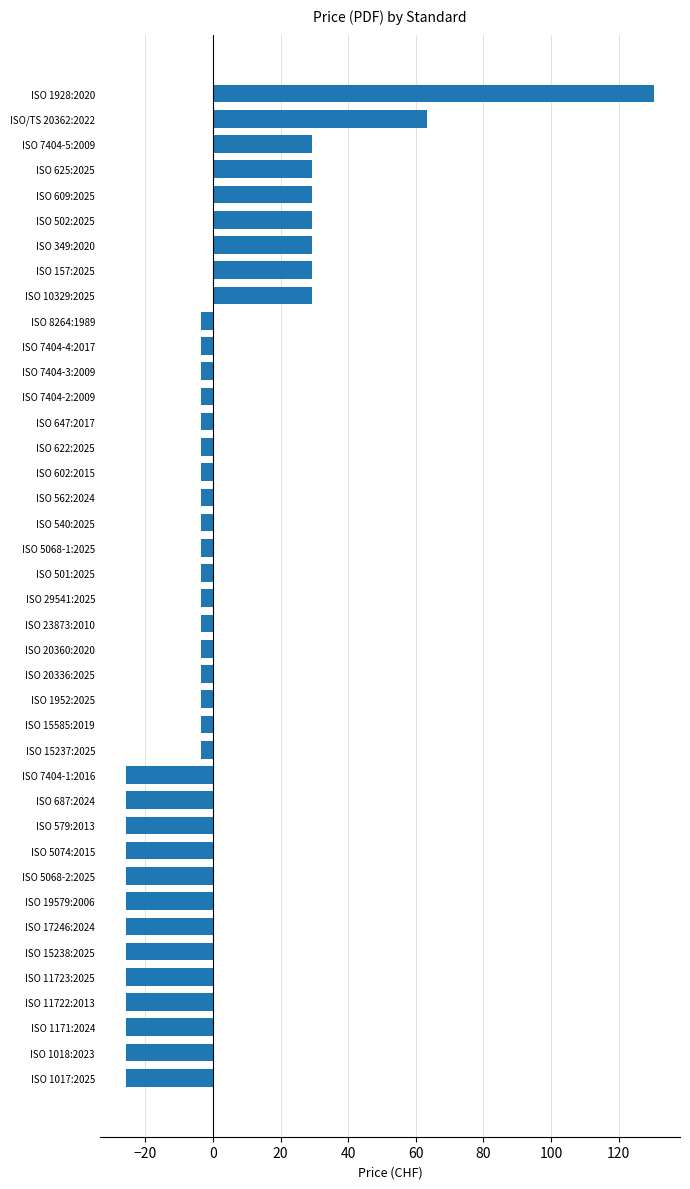

What is the label of the 10th bar from the top?

ISO 8264:1989